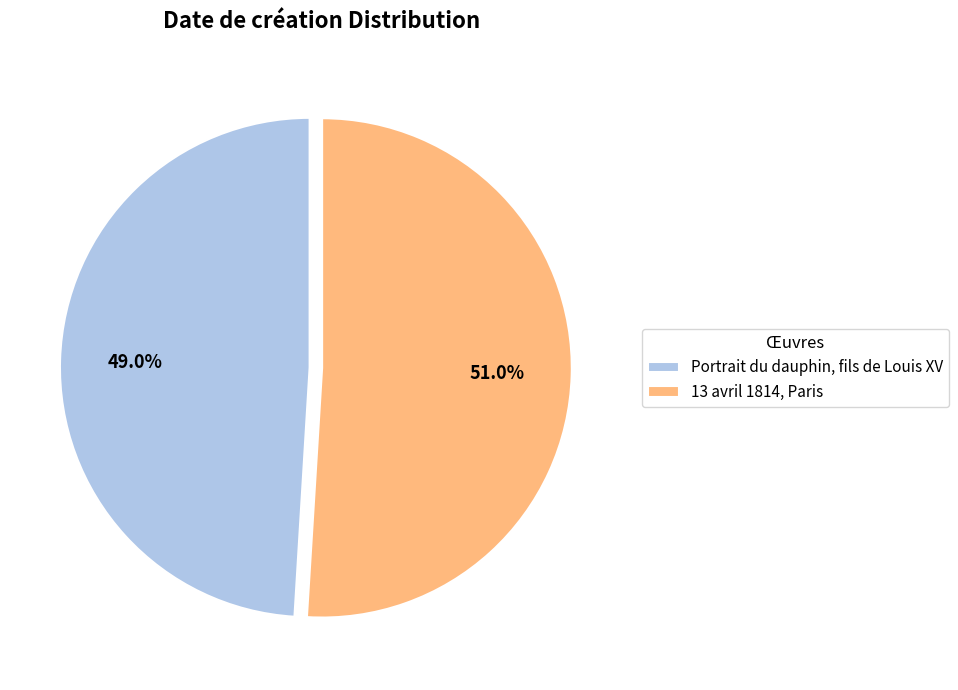

To the nearest percent, what is the combined percentage of Portrait du dauphin, fils de Louis XV and 13 avril 1814, Paris?

100%